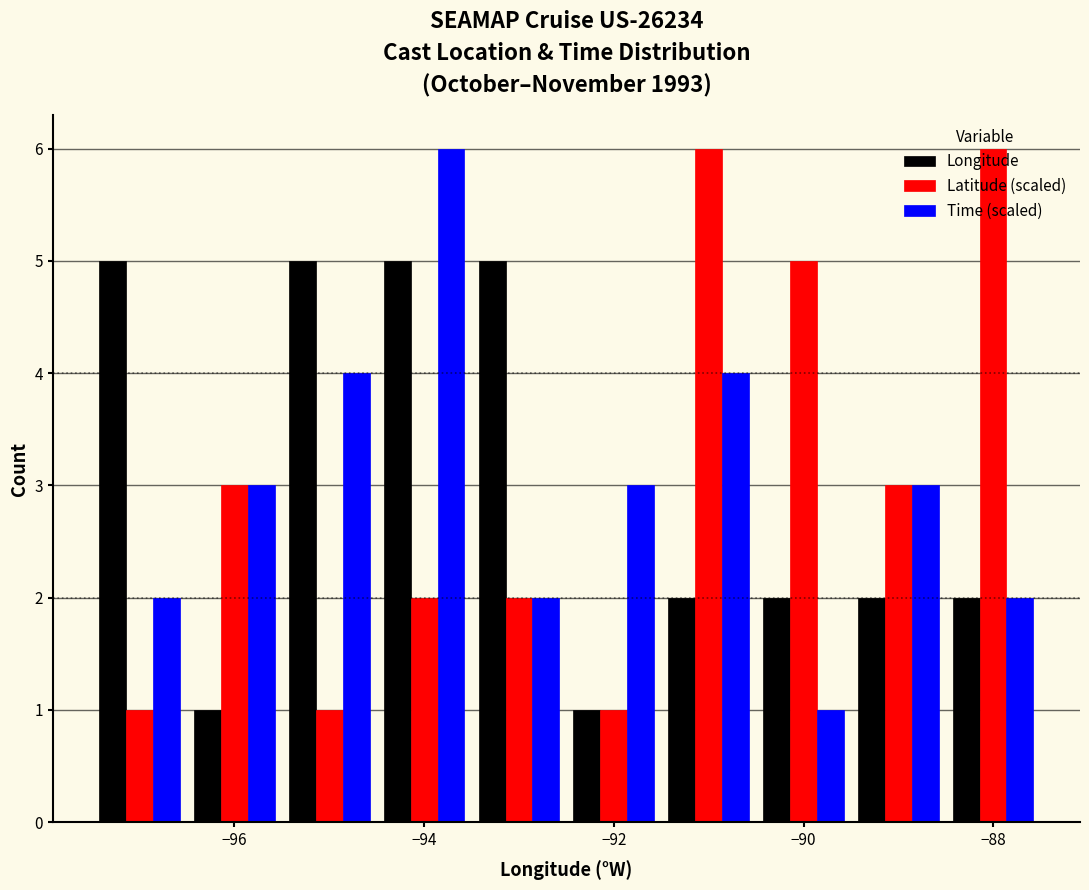

Reading left to right, transcribe this chart: for each range on the x-axis, give the height of each series' bar. Neither the bar edges nor the heights are printed on the chart, so give them approximately, as read against the axes.

-97.4 to -96.4: Longitude=5	Latitude (scaled)=1	Time (scaled)=2
-96.4 to -95.4: Longitude=1	Latitude (scaled)=3	Time (scaled)=3
-95.4 to -94.4: Longitude=5	Latitude (scaled)=1	Time (scaled)=4
-94.4 to -93.4: Longitude=5	Latitude (scaled)=2	Time (scaled)=6
-93.4 to -92.4: Longitude=5	Latitude (scaled)=2	Time (scaled)=2
-92.4 to -91.6: Longitude=1	Latitude (scaled)=1	Time (scaled)=3
-91.6 to -90.6: Longitude=2	Latitude (scaled)=6	Time (scaled)=4
-90.6 to -89.6: Longitude=2	Latitude (scaled)=5	Time (scaled)=1
-89.6 to -88.6: Longitude=2	Latitude (scaled)=3	Time (scaled)=3
-88.6 to -87.6: Longitude=2	Latitude (scaled)=6	Time (scaled)=2